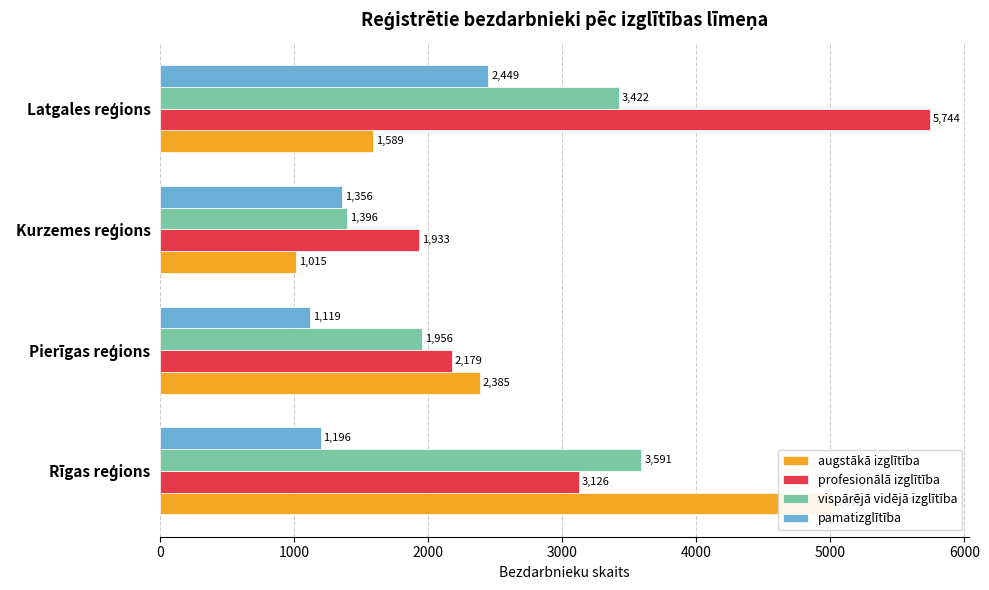

Is the value of vispārējā vidējā izglītība at Kurzemes reģions greater than the value of pamatizglītība at Kurzemes reģions?

Yes